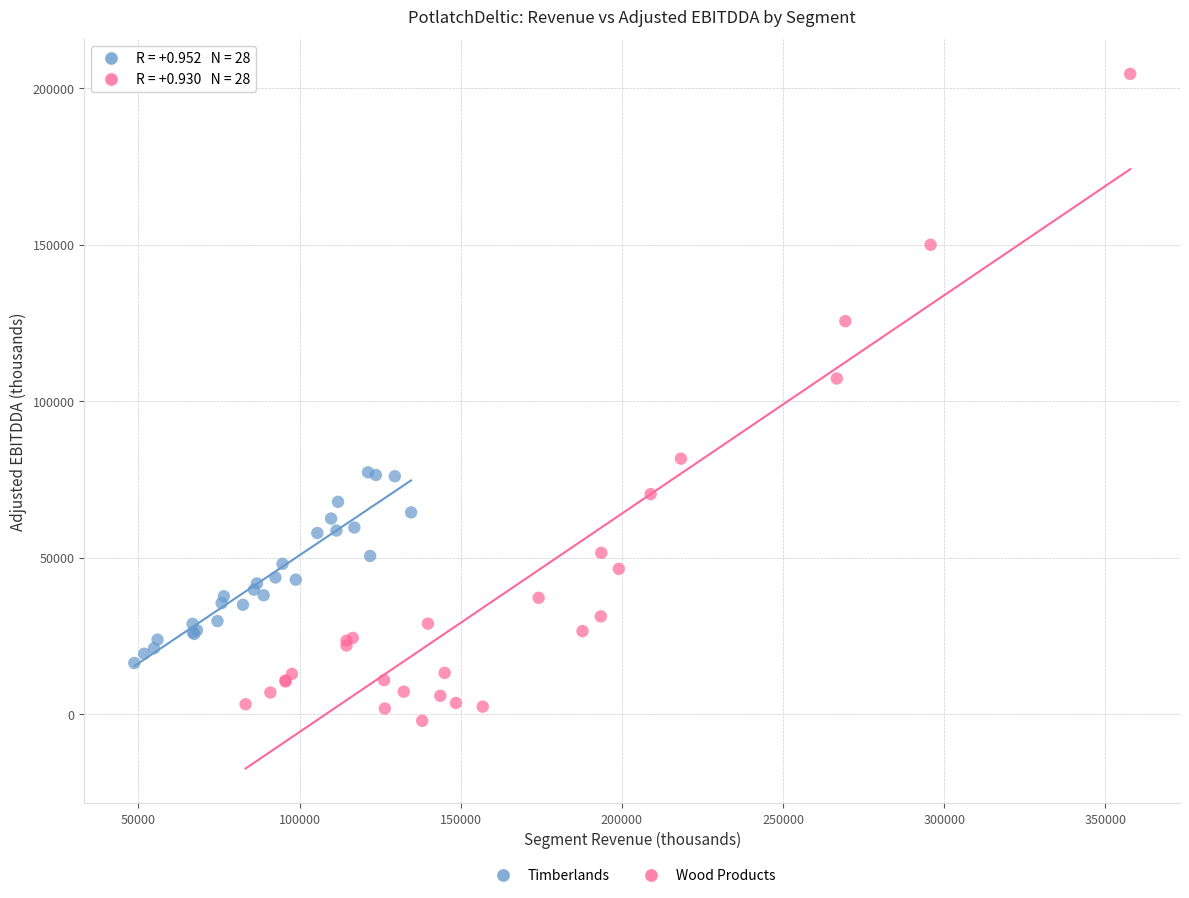

Which series contains the highest Y value?

Wood Products